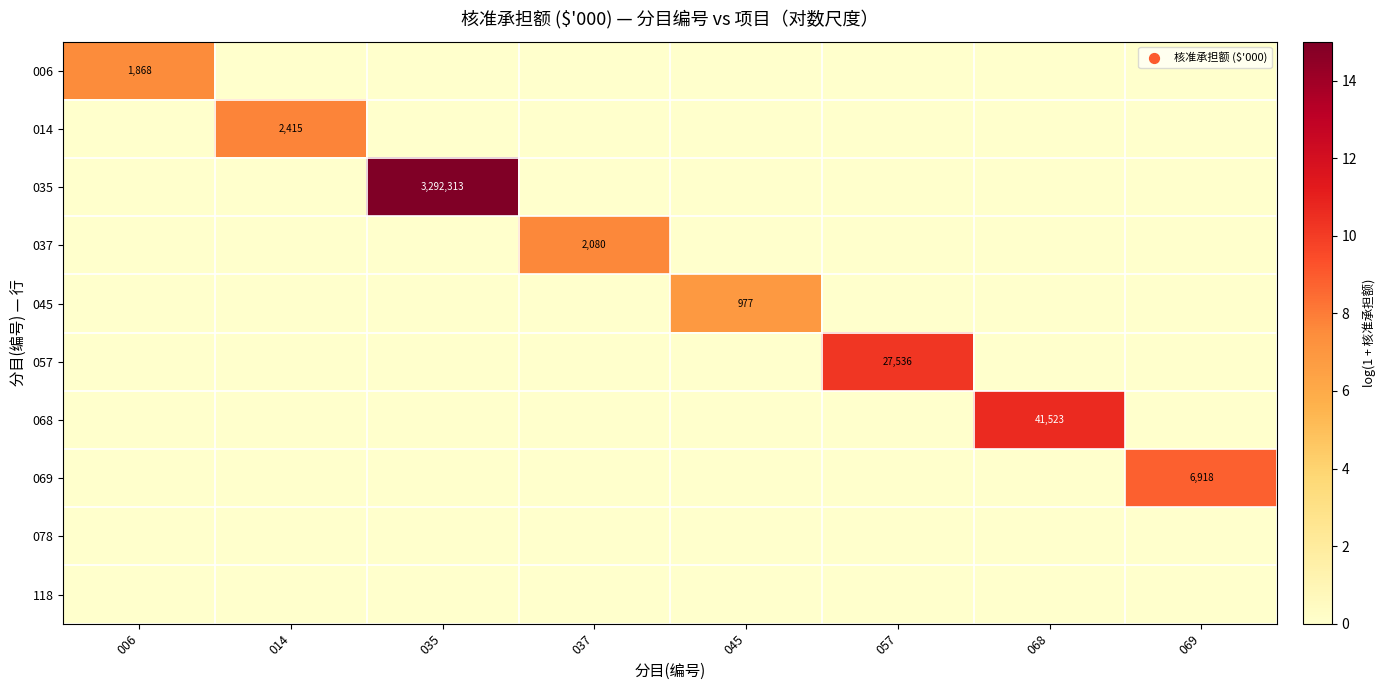

Count the number of categories in the chart.

8